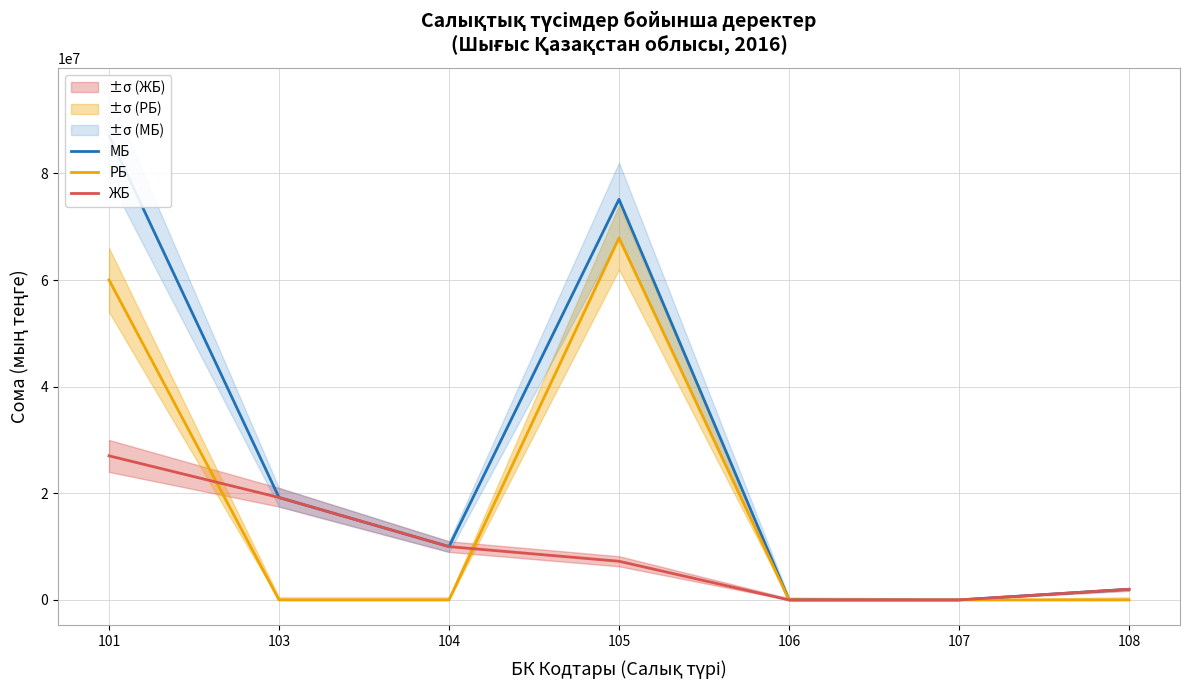

How many interior local peaks does the РБ series have?

1